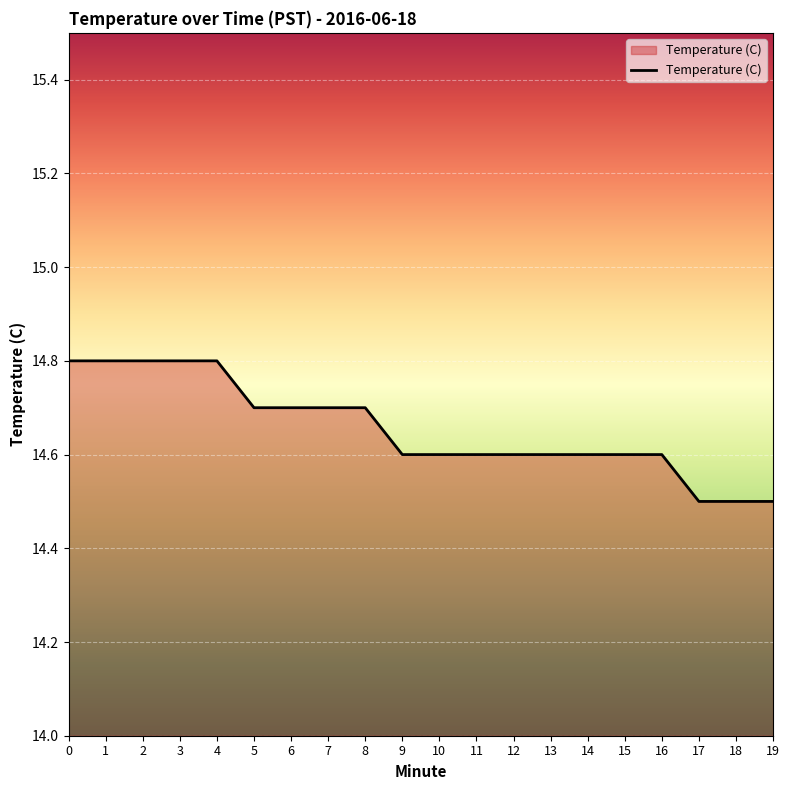

Count the number of categories in the chart.

20